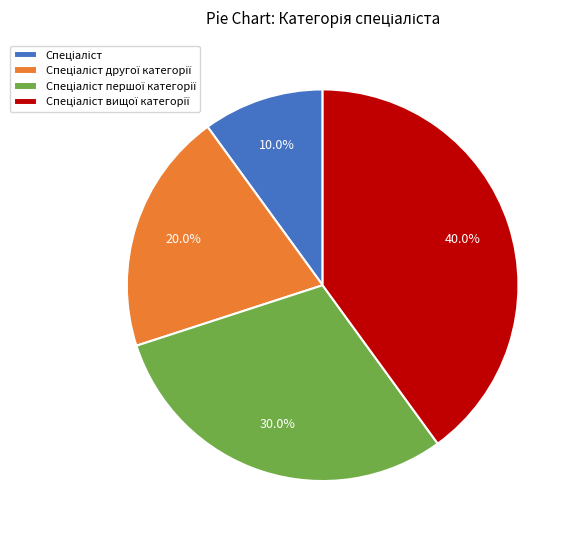

Count the number of slices in the pie.

4